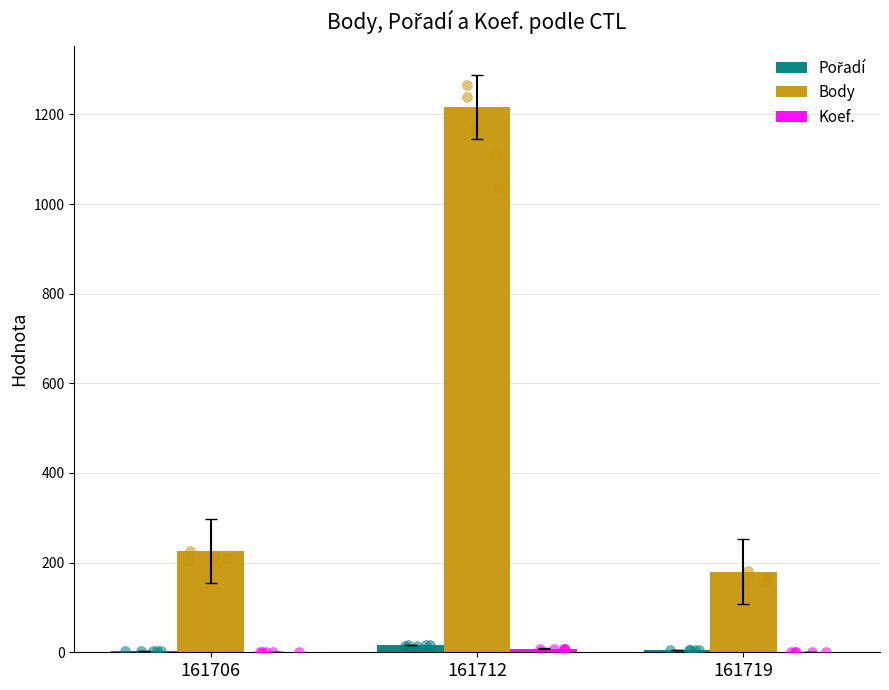

Which series has the largest Y range (max minus min)?

Body